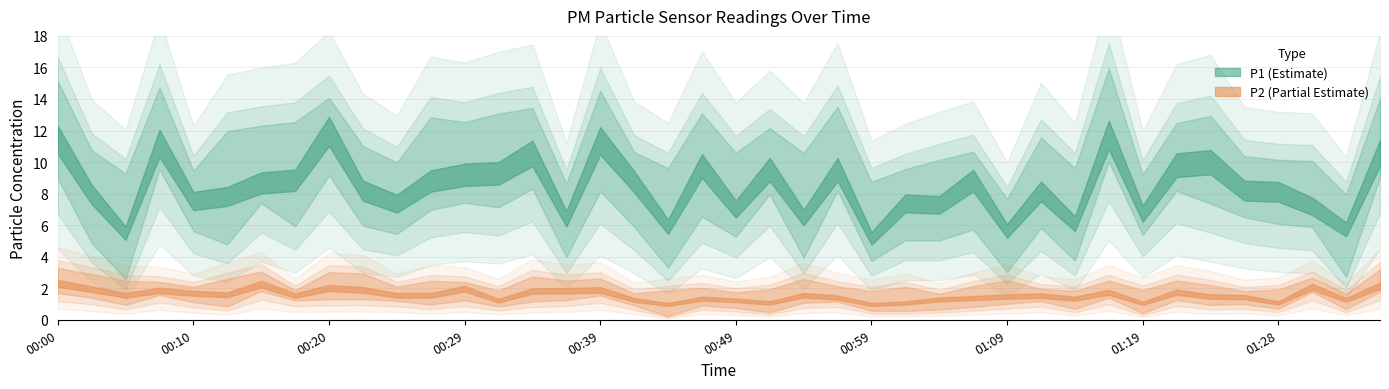

What is the spread (max minus min) of values at 00:03?

6.2